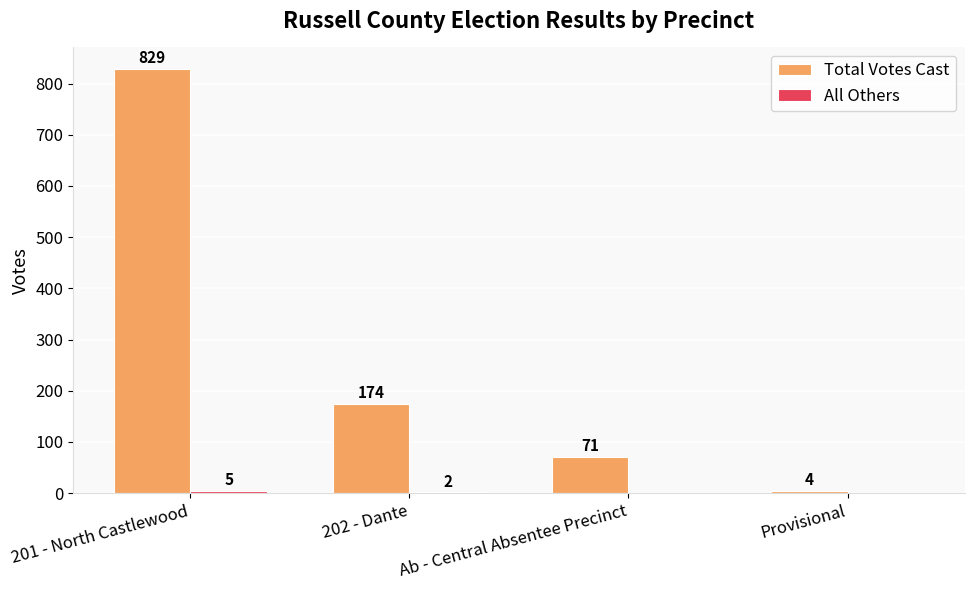

At which label is Total Votes Cast closest to 416?

202 - Dante